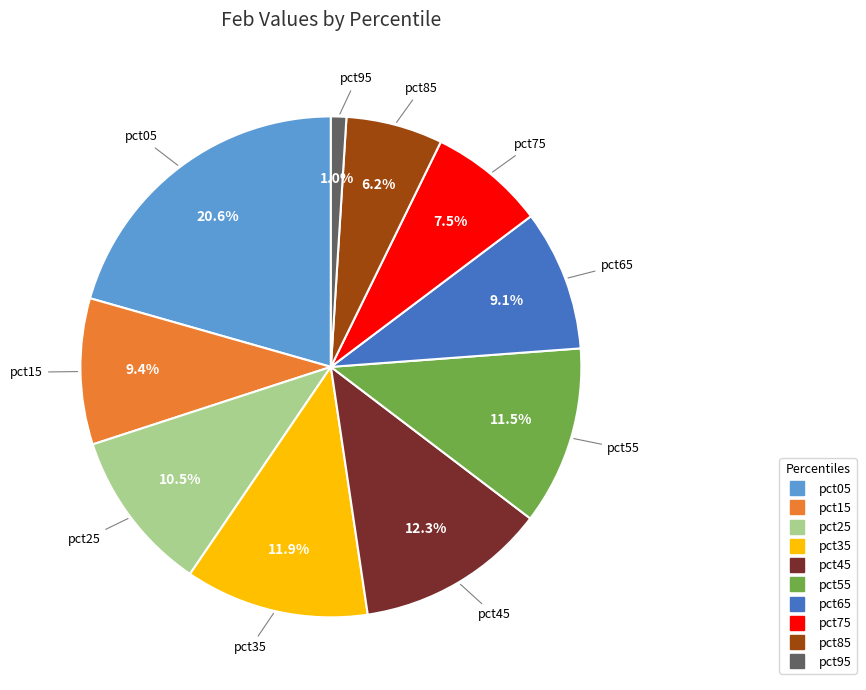

Combined, do pct35 and pct45 account for over 50%?

No